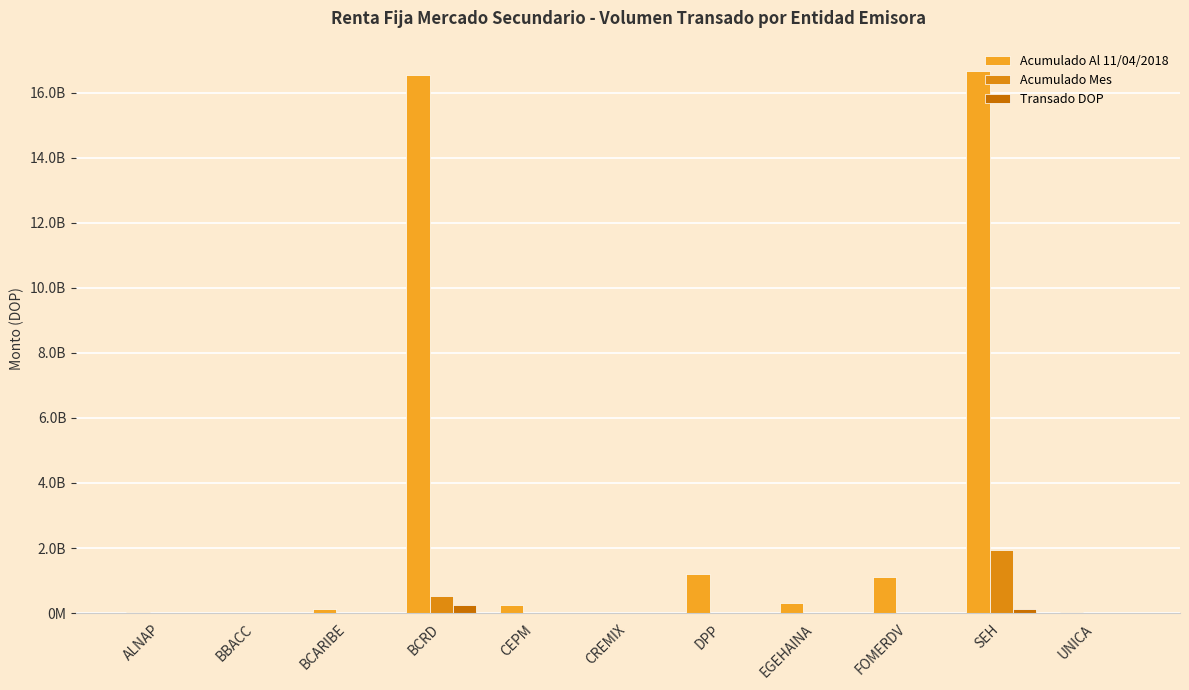

Rank the series at FOMERDV from highest to lowest value.

Acumulado Al 11/04/2018, Acumulado Mes, Transado DOP